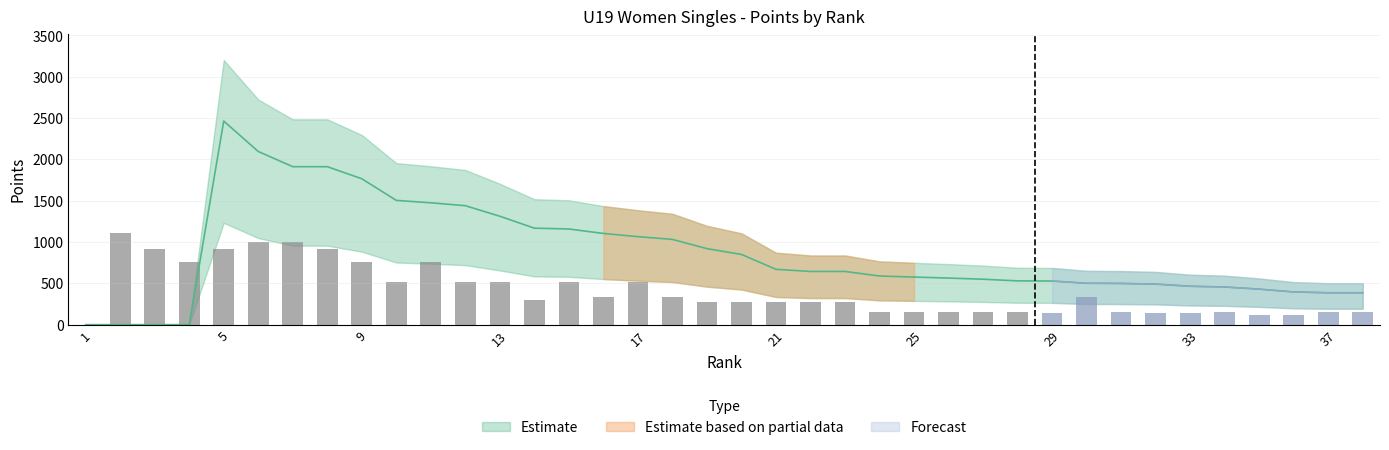

Does the chart contain any negative values?

No